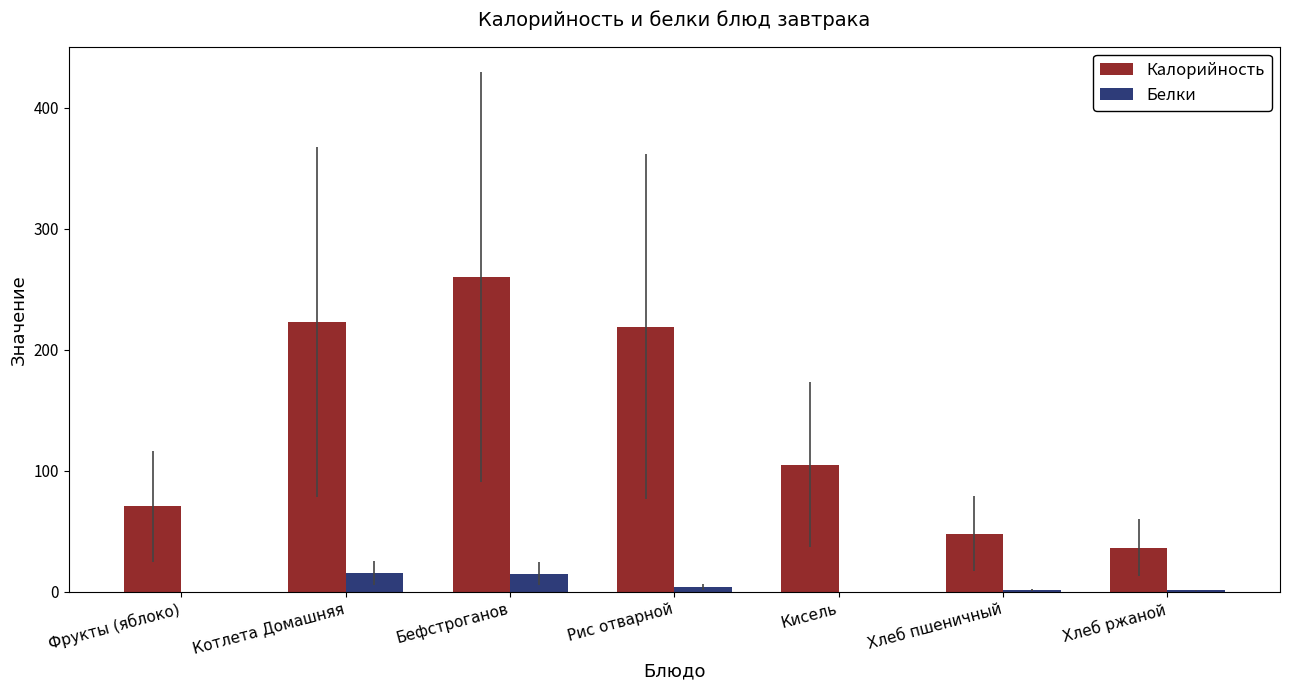

At which label is Калорийность closest to 148?

Кисель